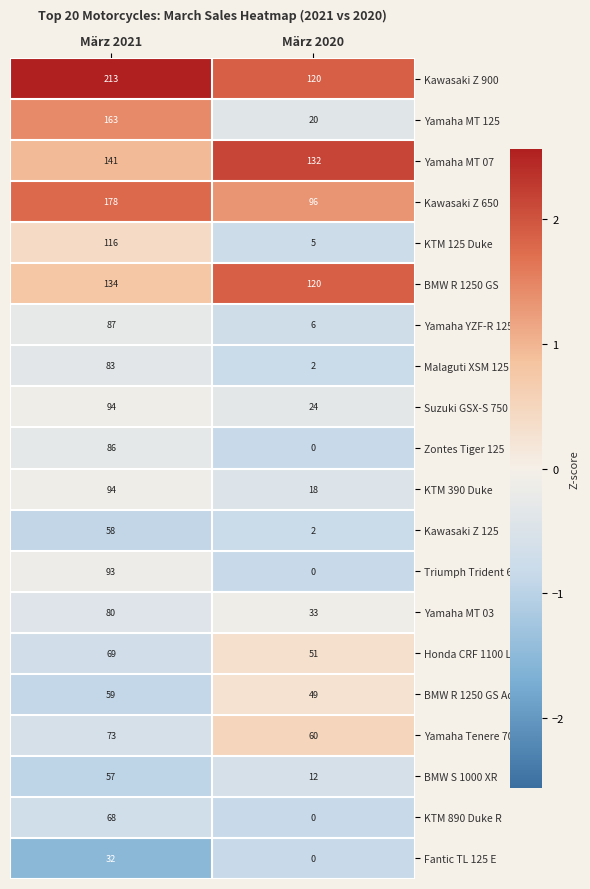

At which label does Yamaha MT 125 reach its peak?

März 2021